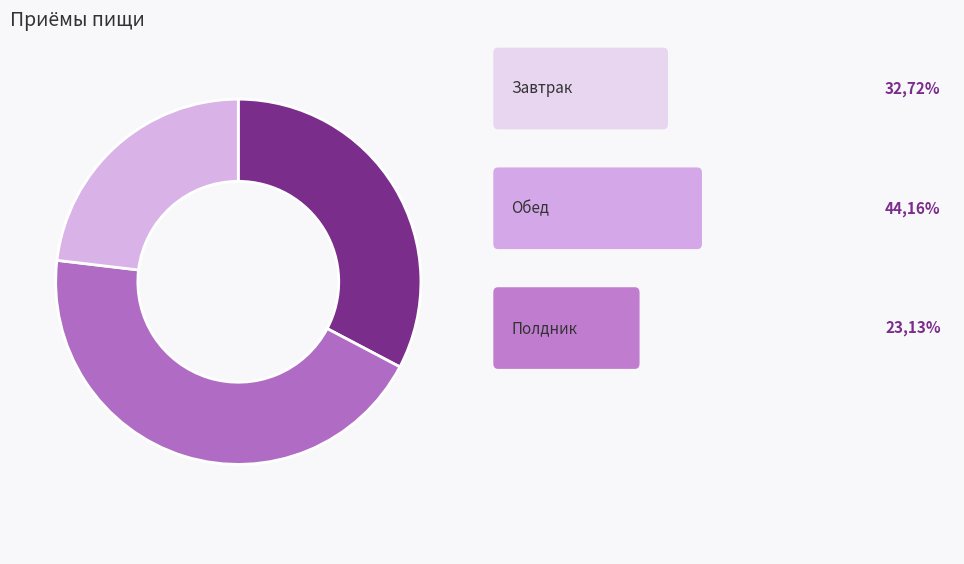

Is there any slice that represents more than half of the pie?

No